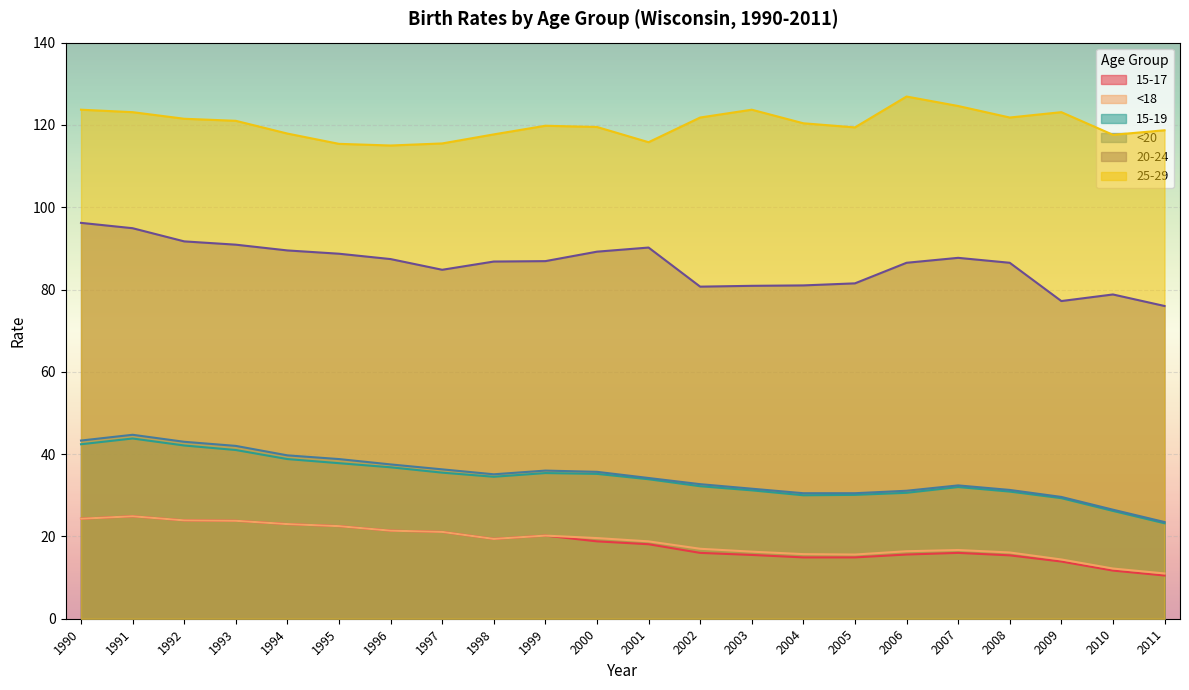

The value of <20 at 1999 is 36.0. True or false?

True